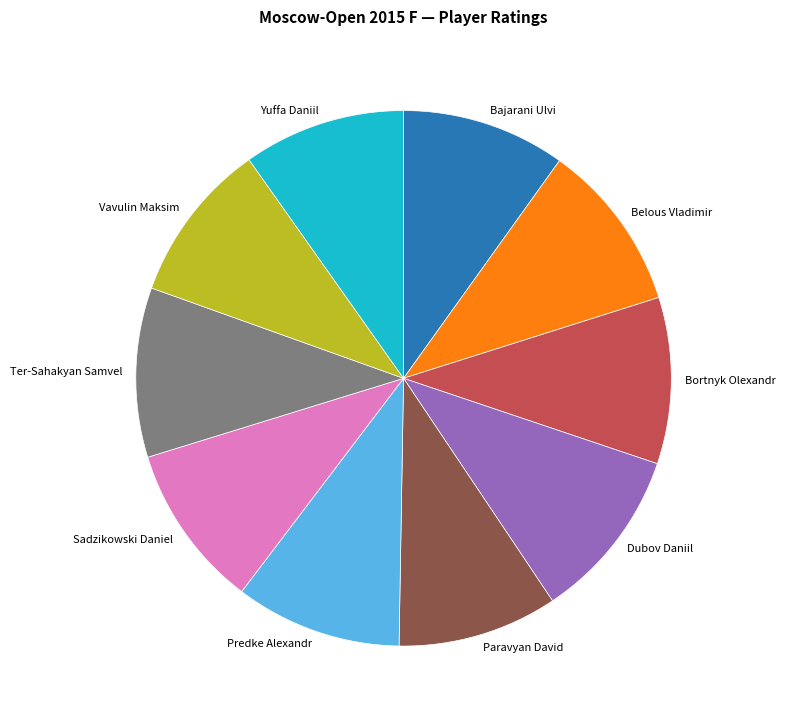

Is it true that Sadzikowski Daniel is 10% of the pie?

True